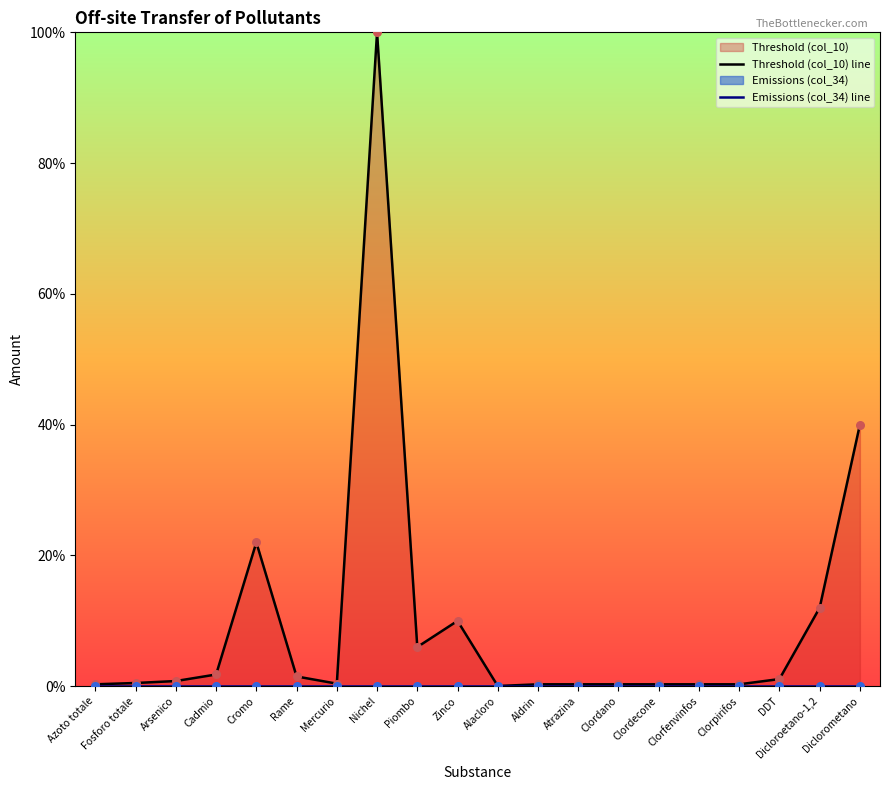

At how many categories does at least one series exceed 65?

1